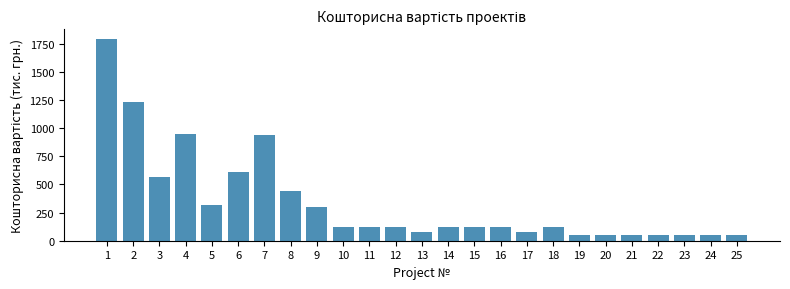

The value at 24 is 54.1. True or false?

True